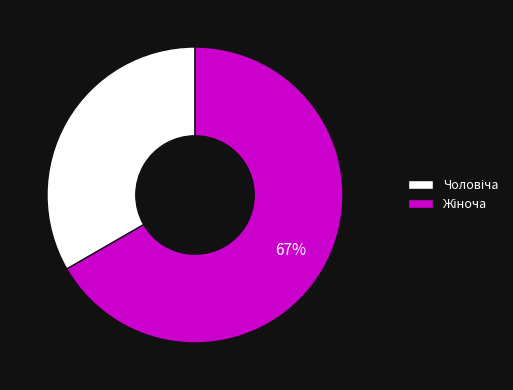

To the nearest percent, what is the average slice percentage?

50%